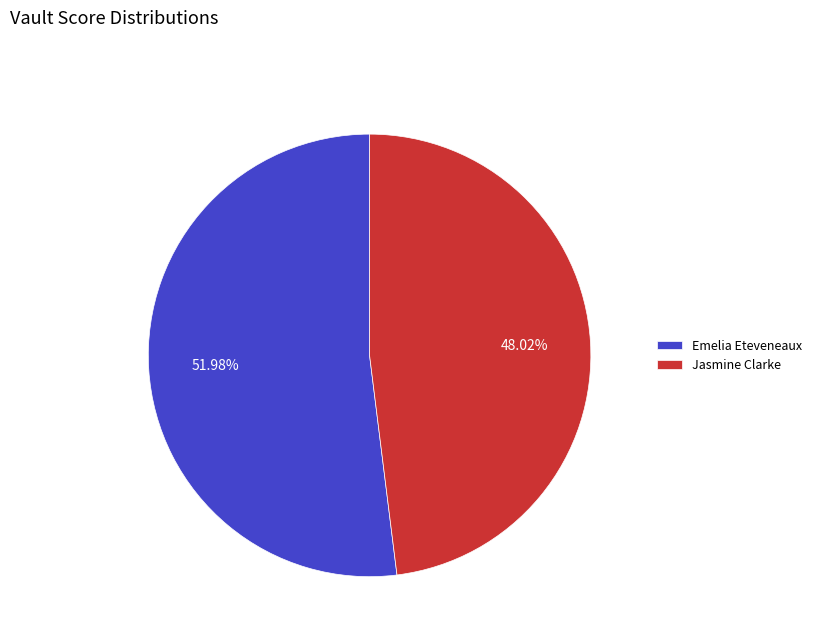

How much of the chart is everything except Jasmine Clarke?

52.0%